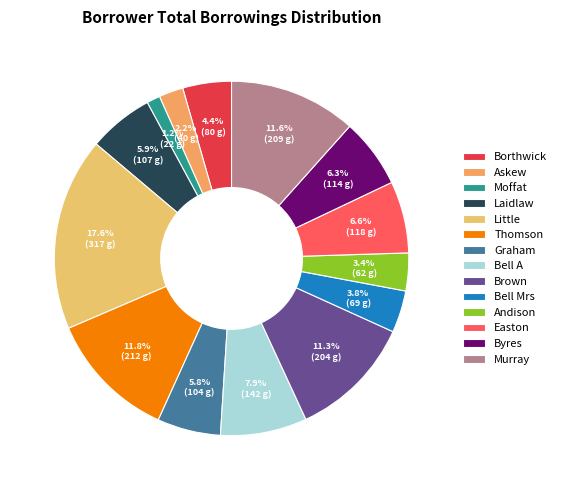

Is the sum of Moffat and Thomson greater than half?

No